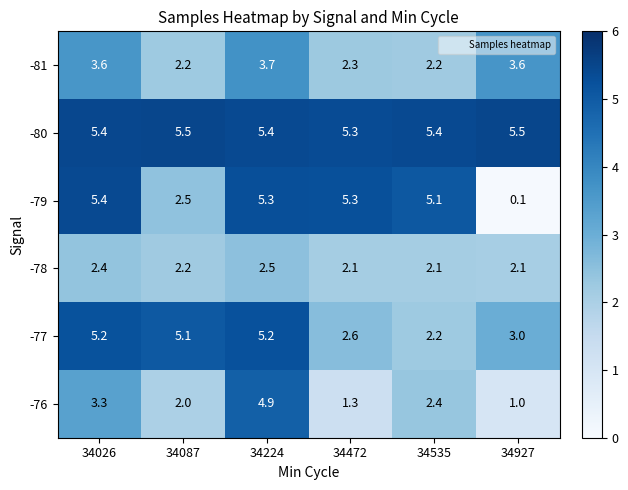

What is the average value of the -80 series?

5.4